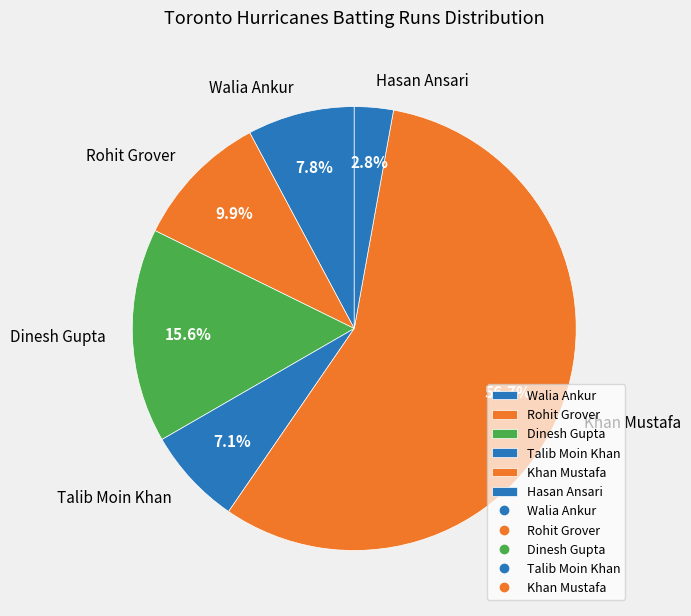

What percentage is the Dinesh Gupta slice, to the nearest percent?

16%